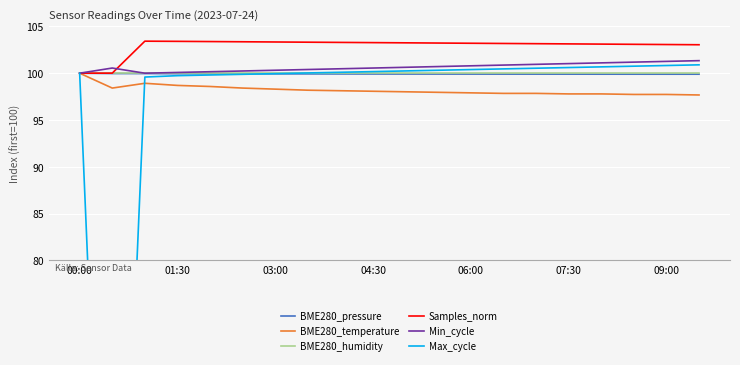

What is the highest value of the Min_cycle series?

101.3